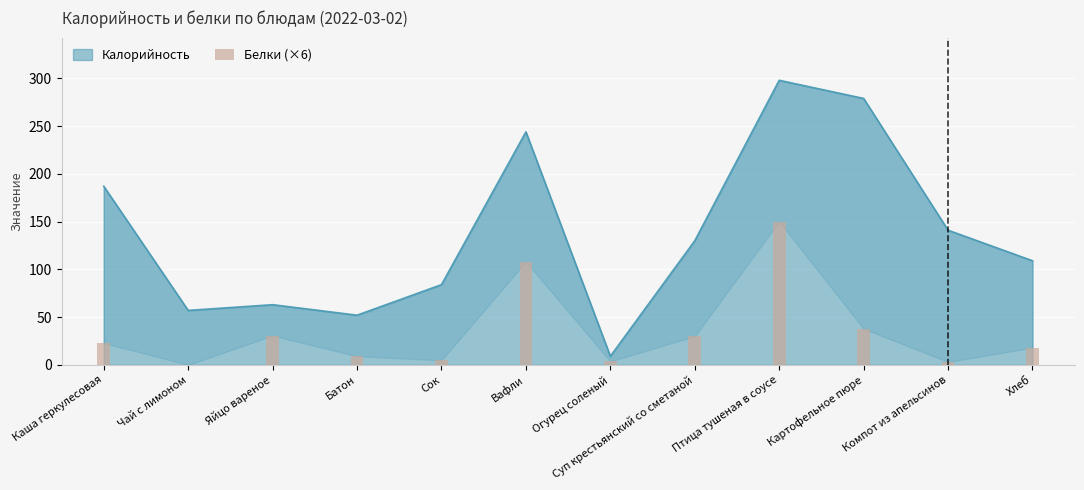

Does the chart contain any negative values?

No